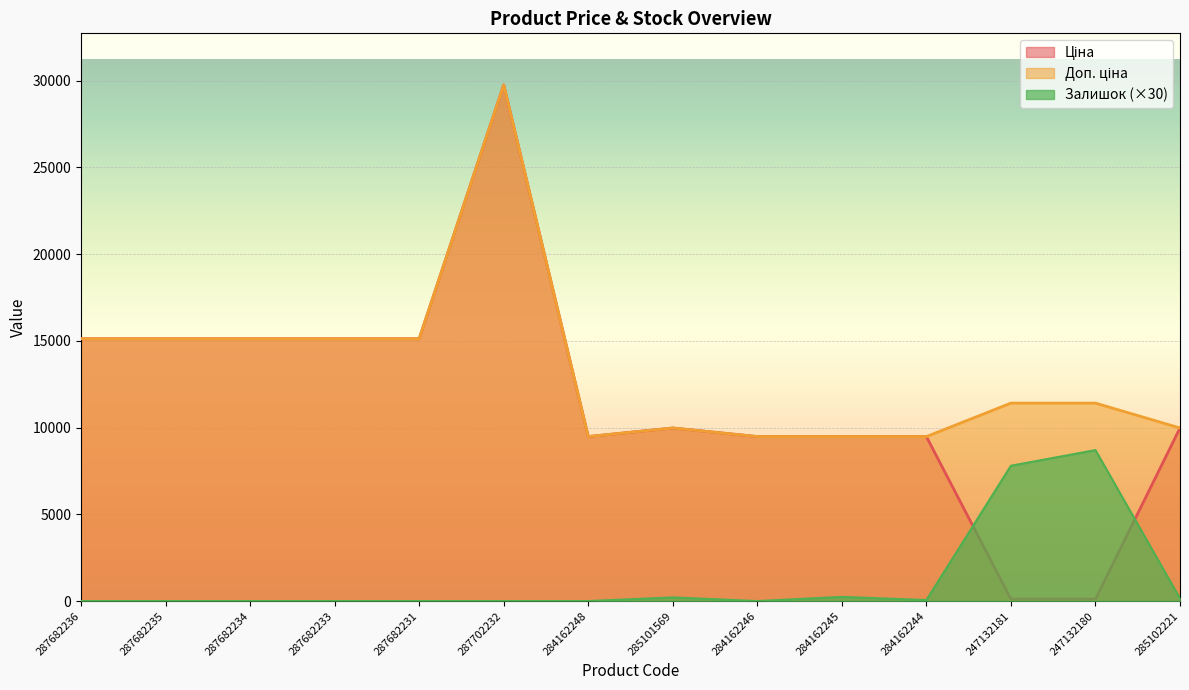

How many data points in Доп. ціна are less than 11410?

6